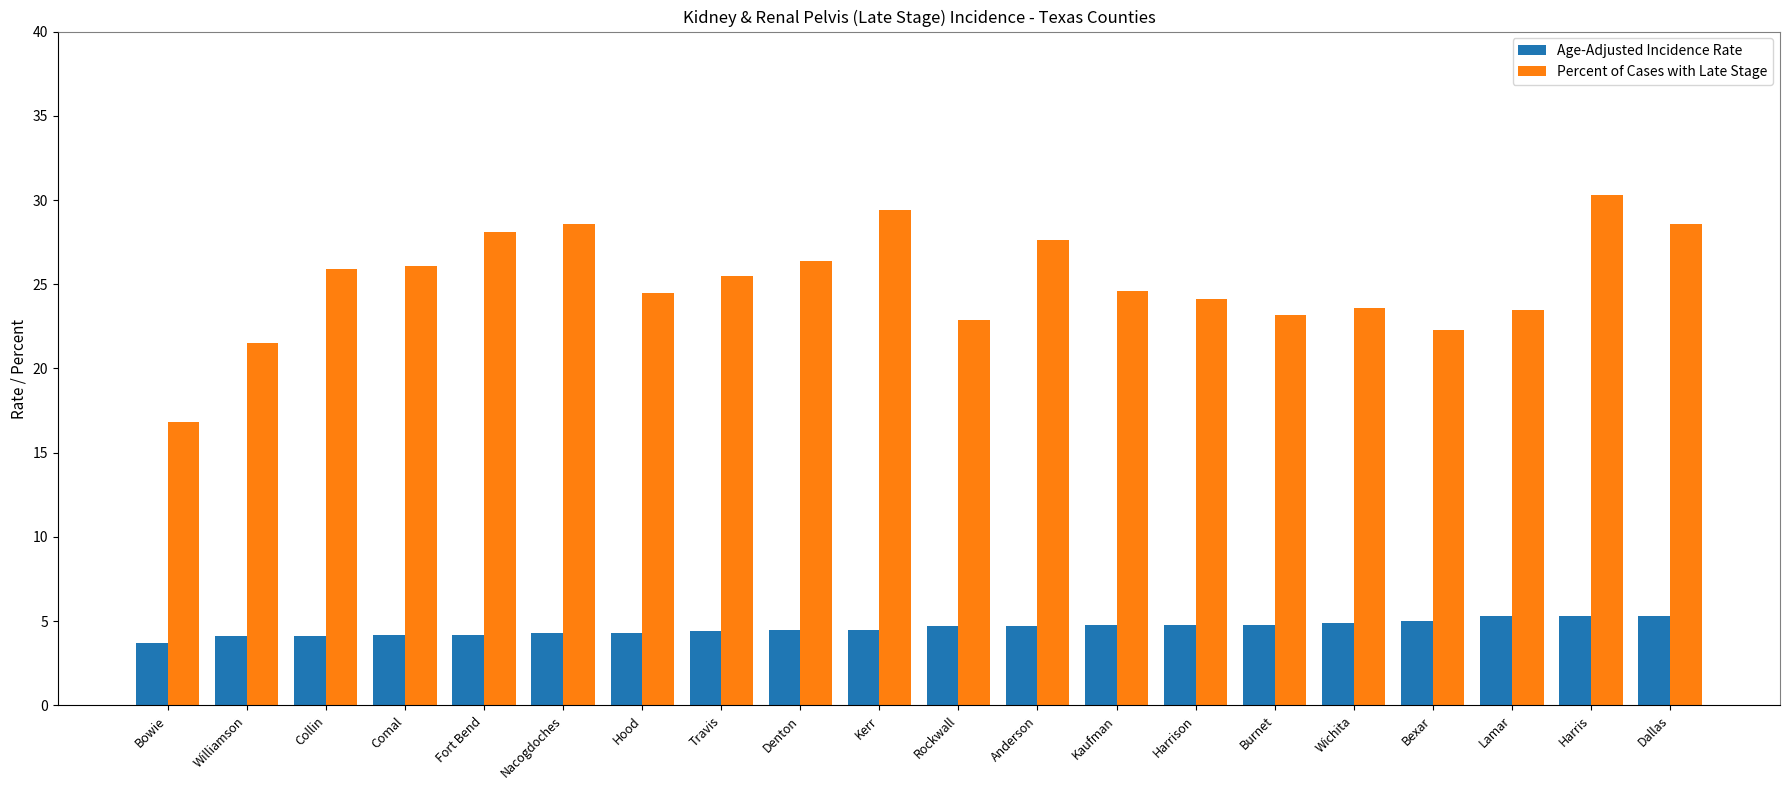

Which series has the widest spread of values?

Percent of Cases with Late Stage